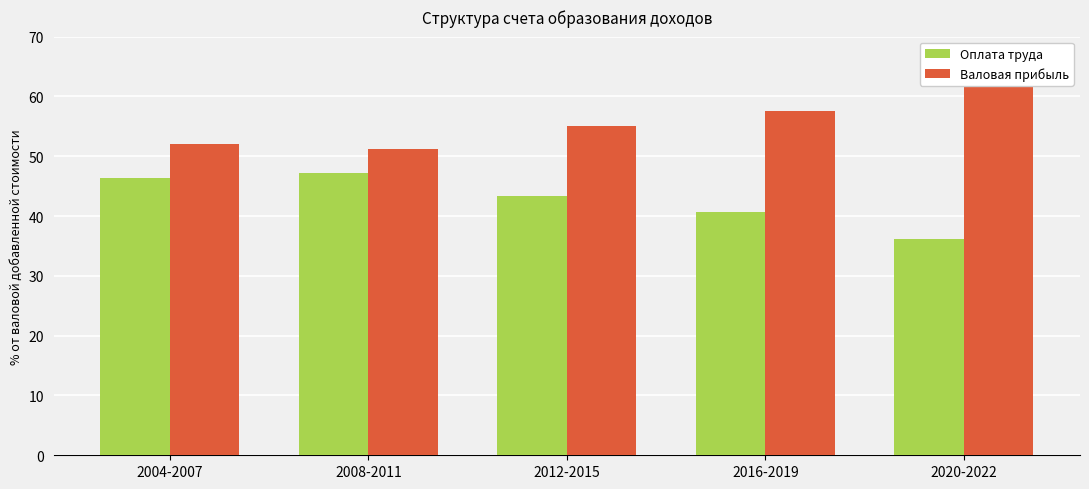

Reading left to right, list all the values displayed in this chart.

Оплата труда: 46.3	47.2	43.4	40.7	36.1
Валовая прибыль: 52.1	51.2	55.0	57.6	62.5